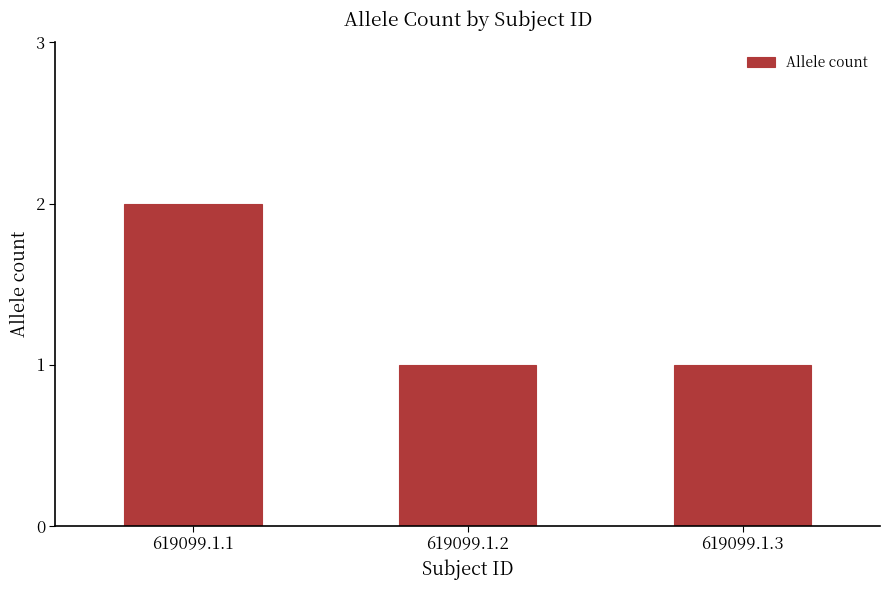

Which has a higher value, 619099.1.3 or 619099.1.1?

619099.1.1